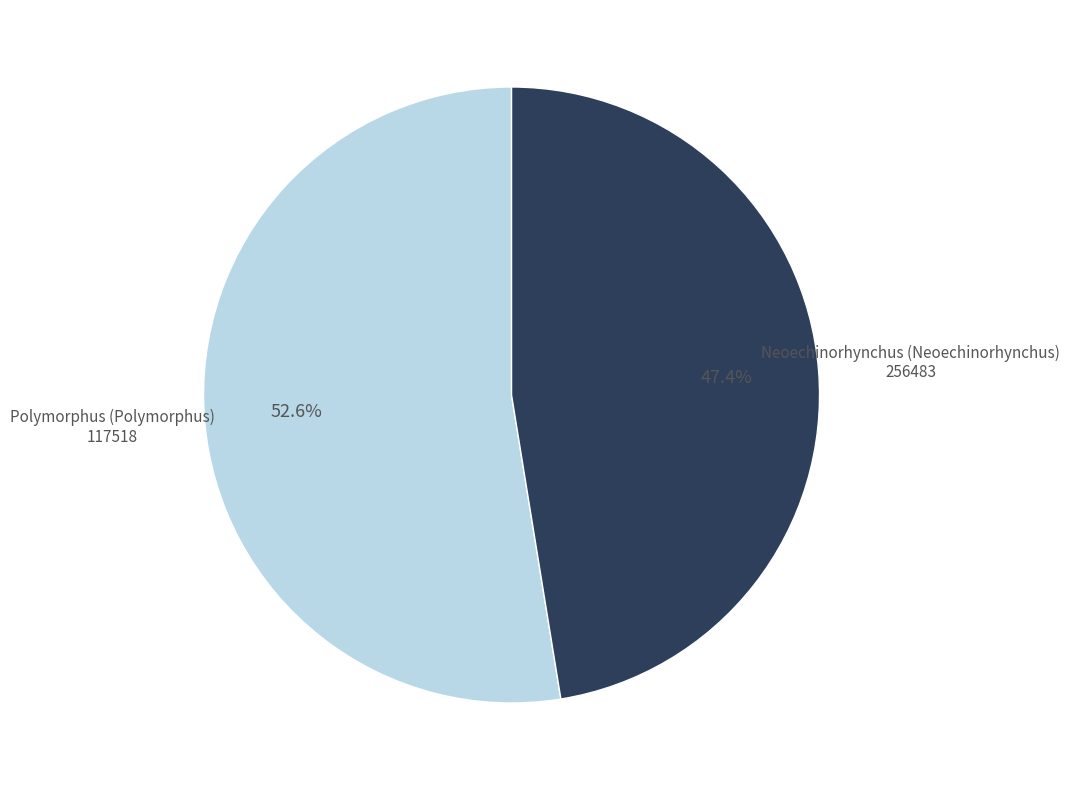

Is there a majority slice in this chart?

Yes